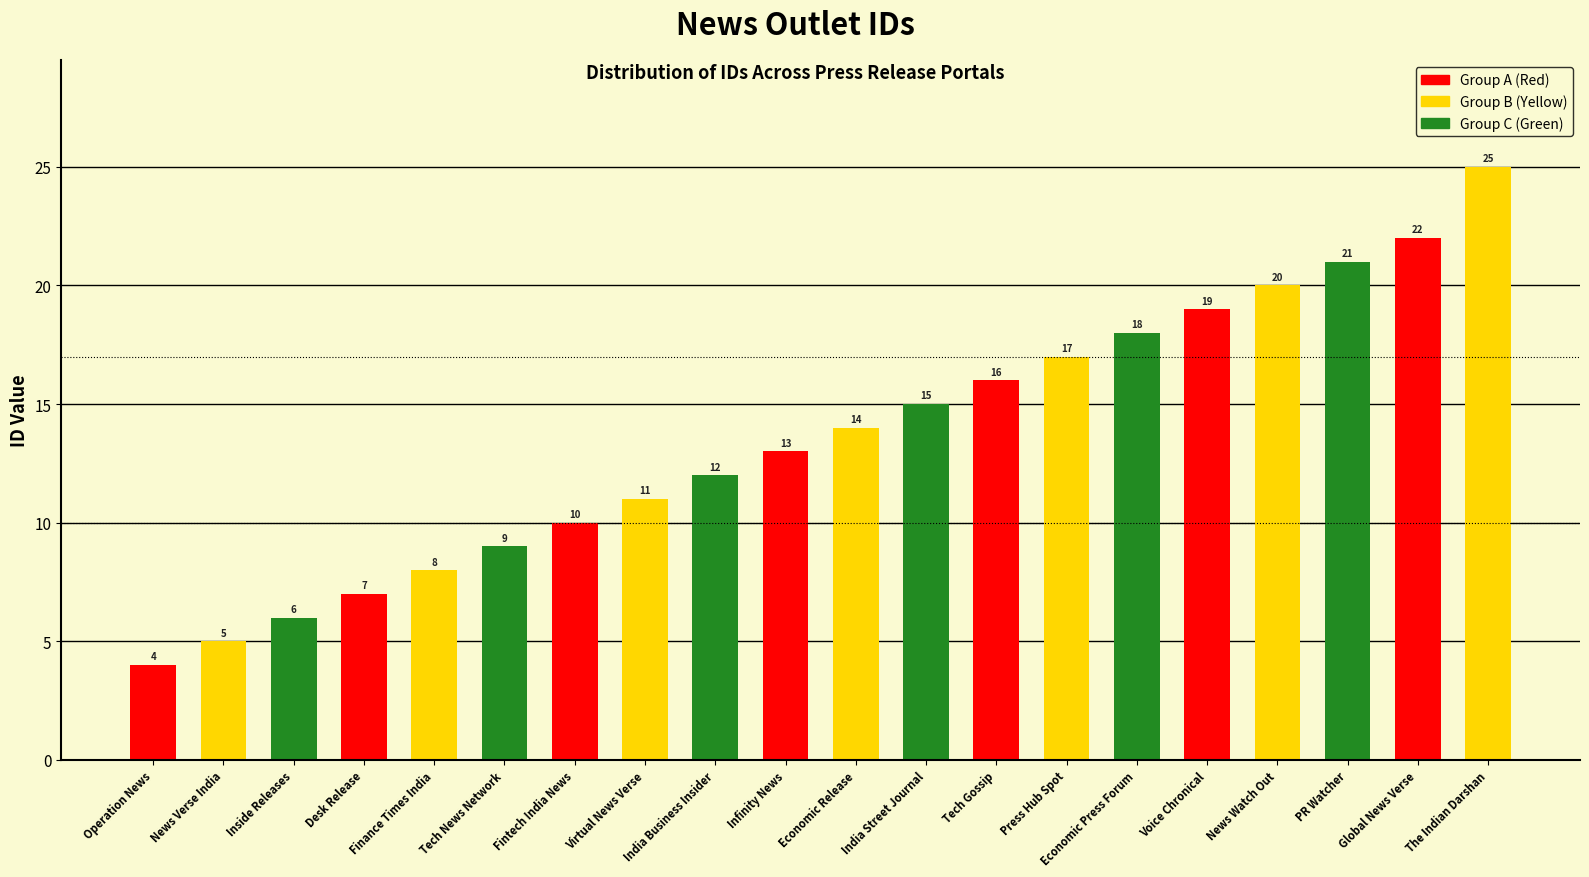

Reading left to right, transcribe all the data shown in this chart.

4	5	6	7	8	9	10	11	12	13	14	15	16	17	18	19	20	21	22	25